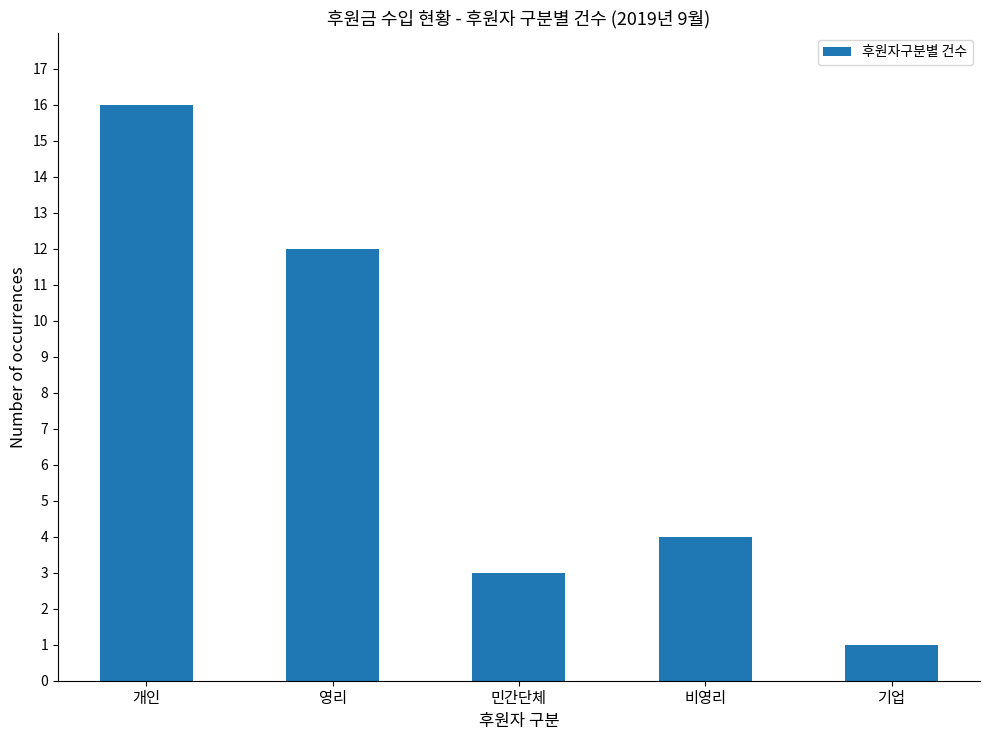

Between 비영리 and 민간단체, which is larger?

비영리